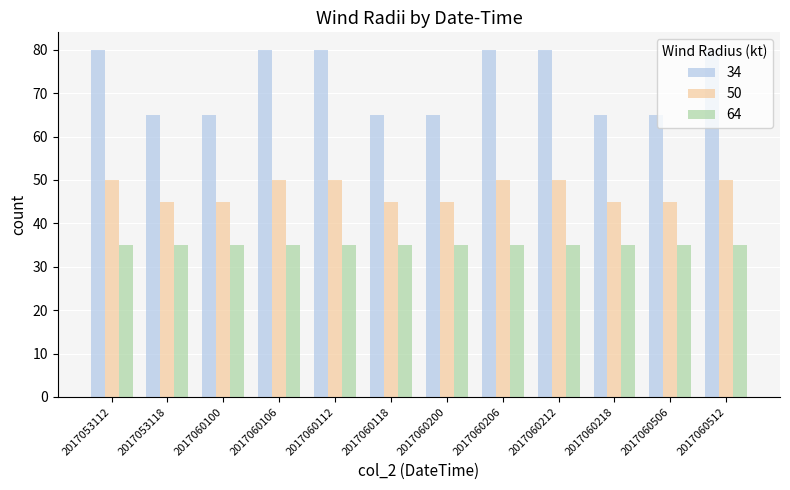

What is the difference between the highest and lowest values at 2017060218?

30